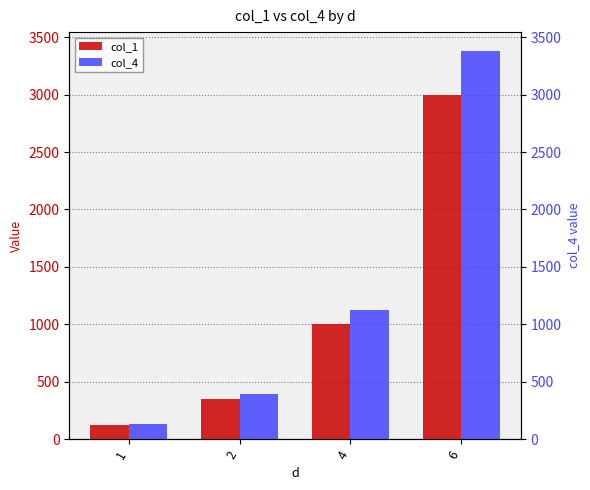

What is the spread (max minus min) of values at 4?

125